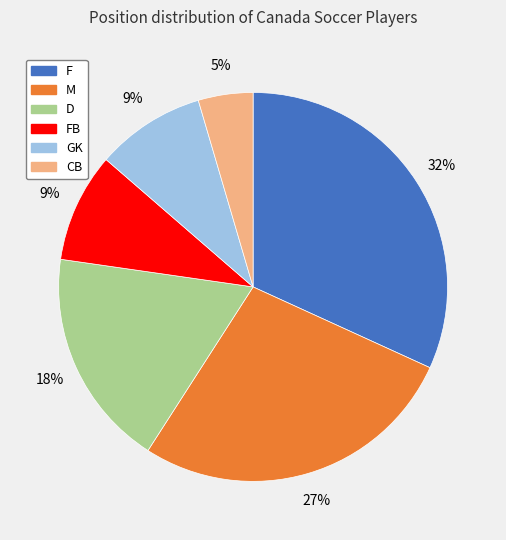

Does any single category account for the majority?

No